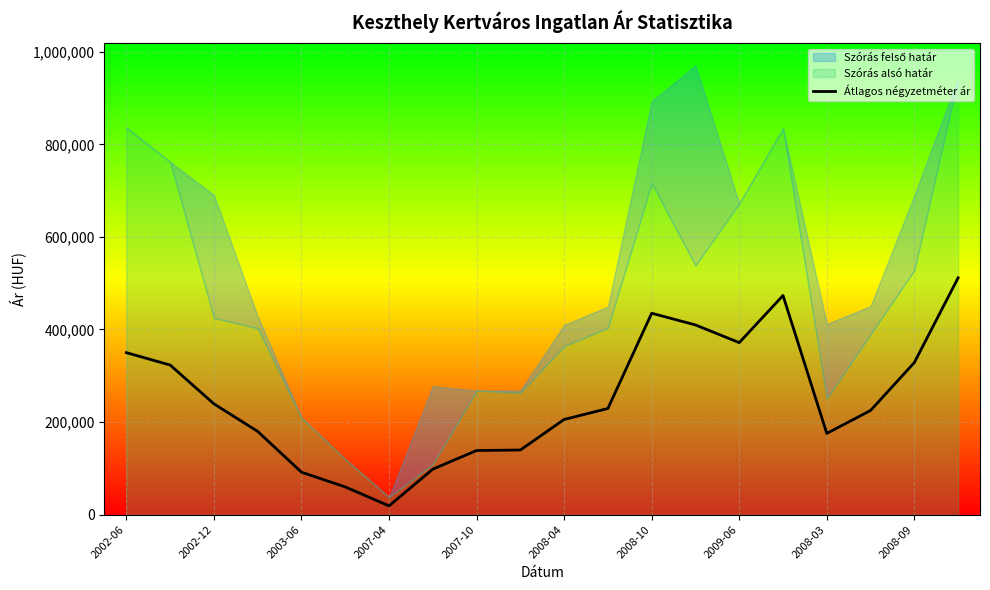

Reading left to right, list all the values displayed in this chart.

350000	323214	239345	179821	91714	59889	19000	98347	138559	139637	205661	229376	435119	409821	371639	473425	175534	225097	328571	511607